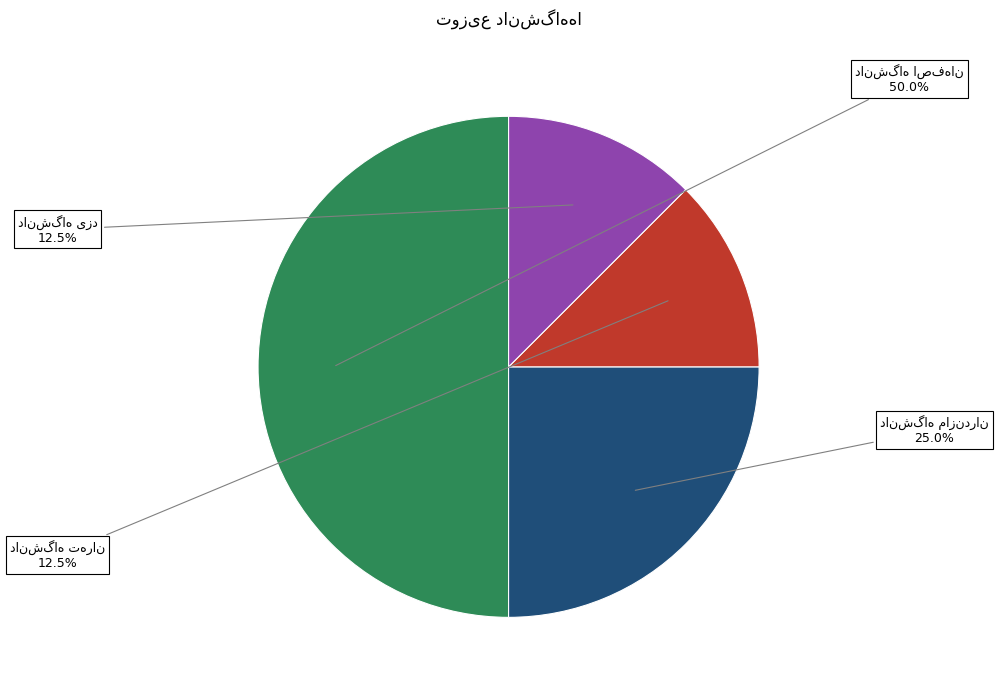

Rank the categories by value from lowest to highest.

دانشگاه تهران, دانشگاه یزد, دانشگاه مازندران, دانشگاه اصفهان